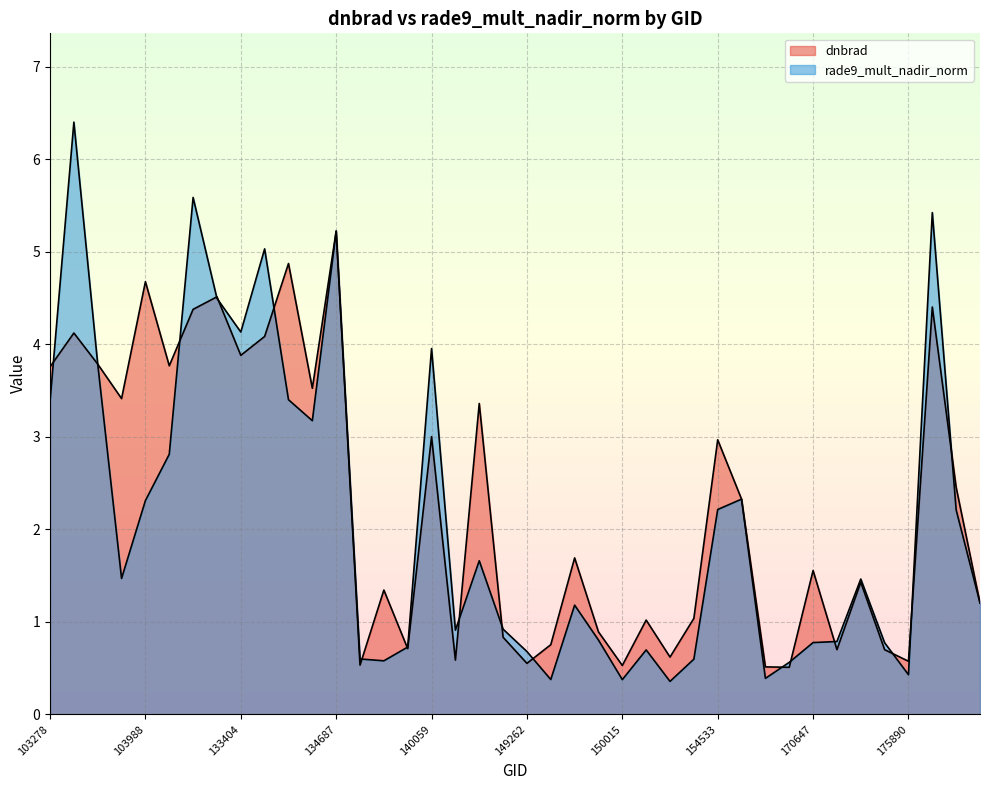

Which label corresponds to the smallest value in the chart?

151465